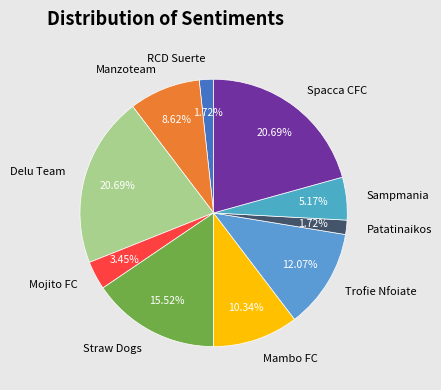

Do Delu Team and Trofie Nfoiate together represent more than half of the pie?

No